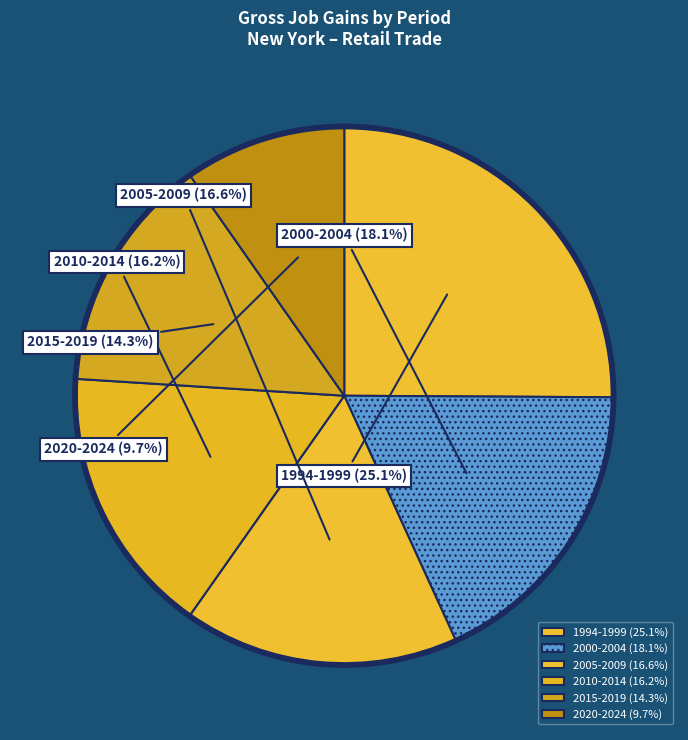

Do 2010-2014 and 2020-2024 together represent more than half of the pie?

No